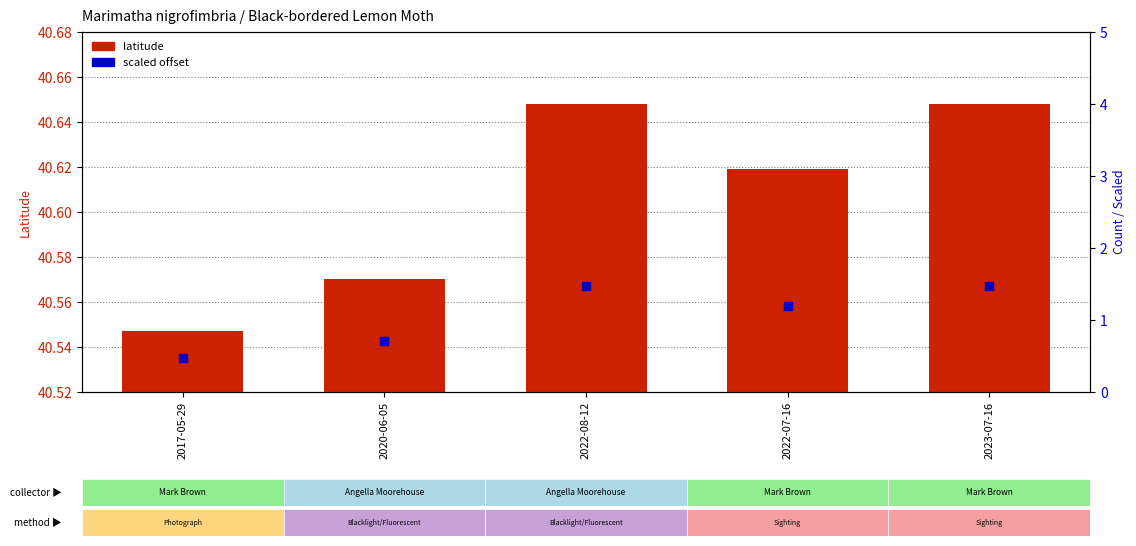

At which category is the sum across all series the highest?

2022-08-12